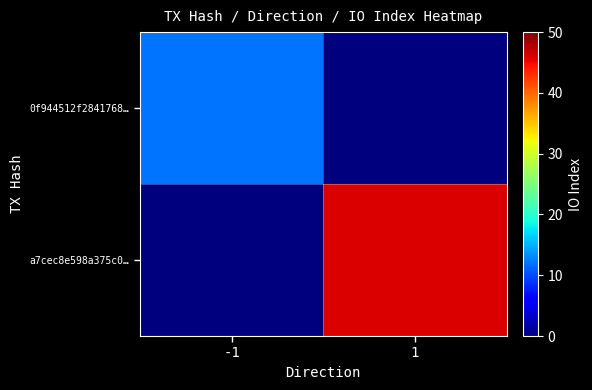

Which series has the largest total across all categories?

a7cec8e598a375c0…